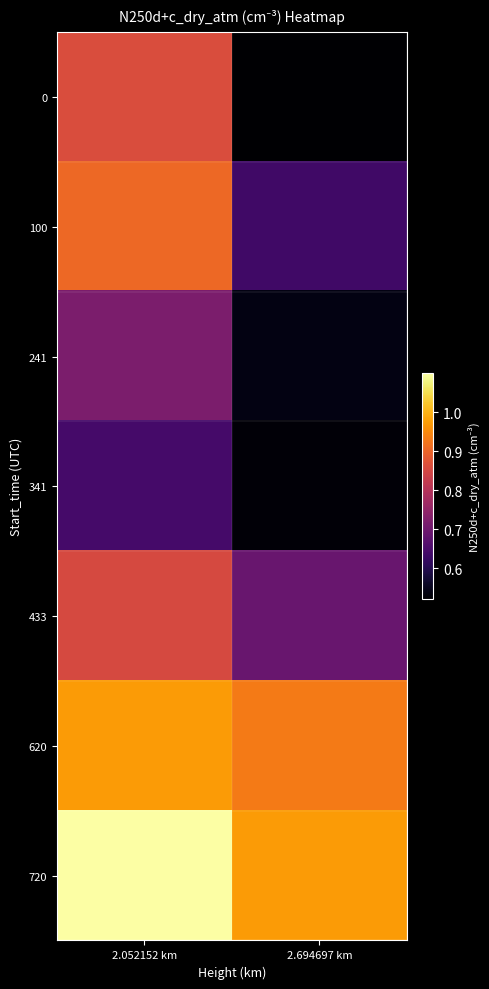

Which series has the largest total across all categories?

720